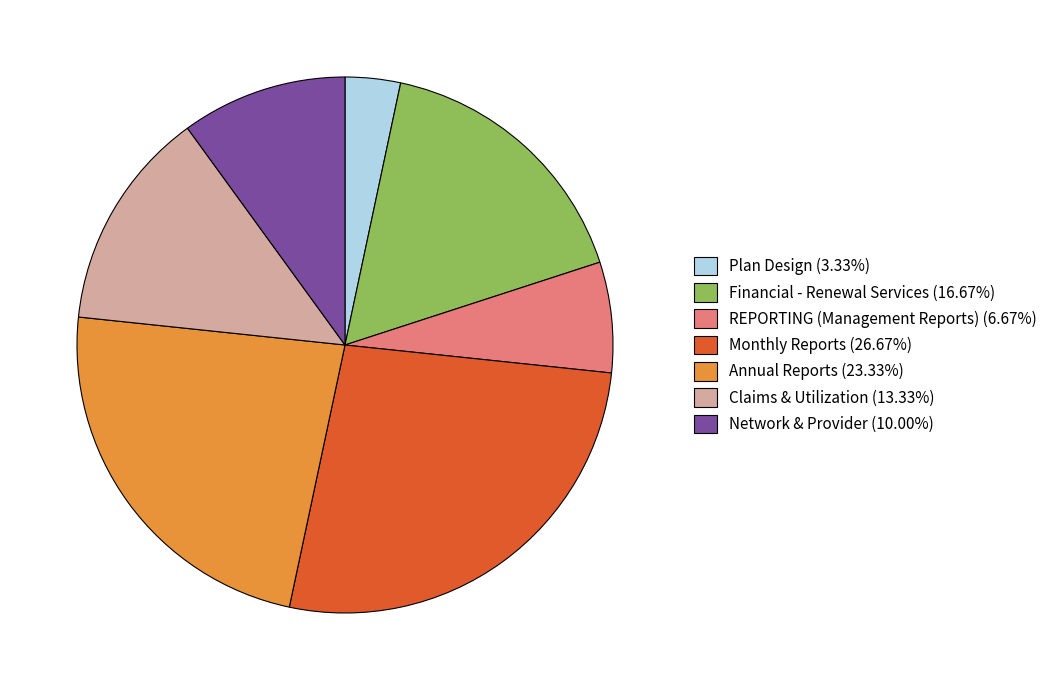

Does Financial - Renewal Services account for over 50% of the chart?

No